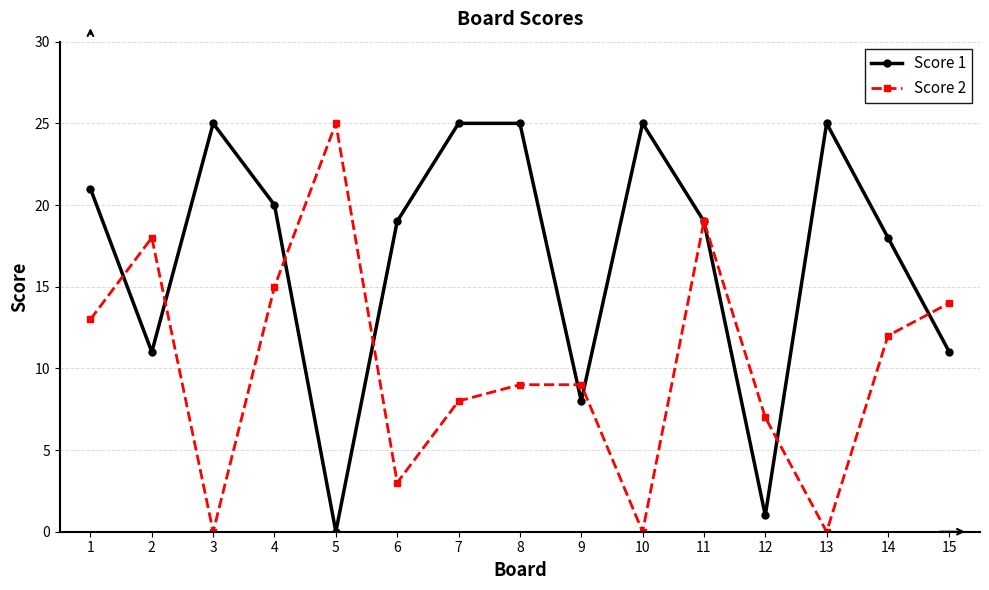

Where does the Score 1 series first go above 19?

1